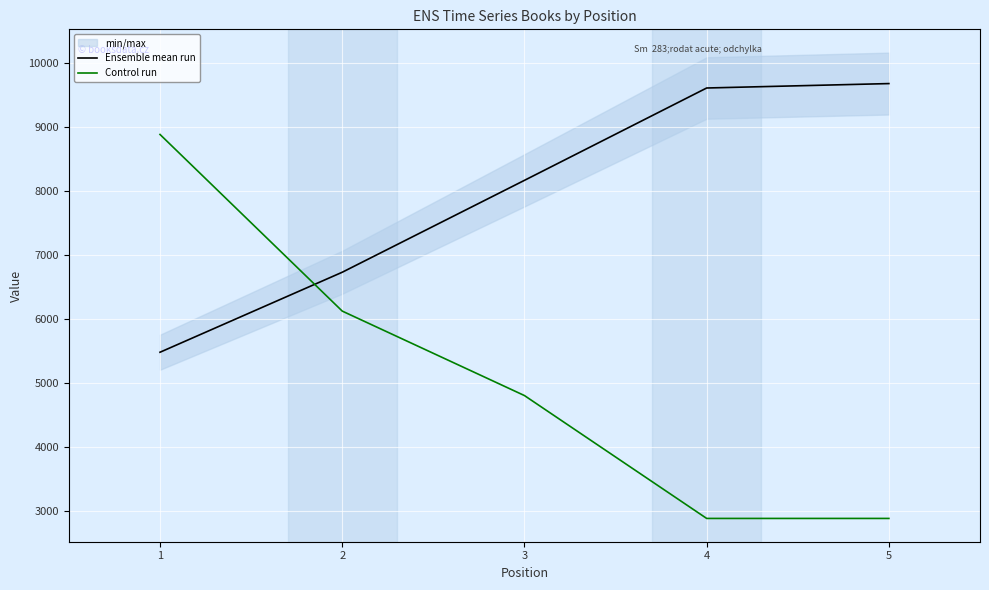

How many categories are shown in the chart?

5